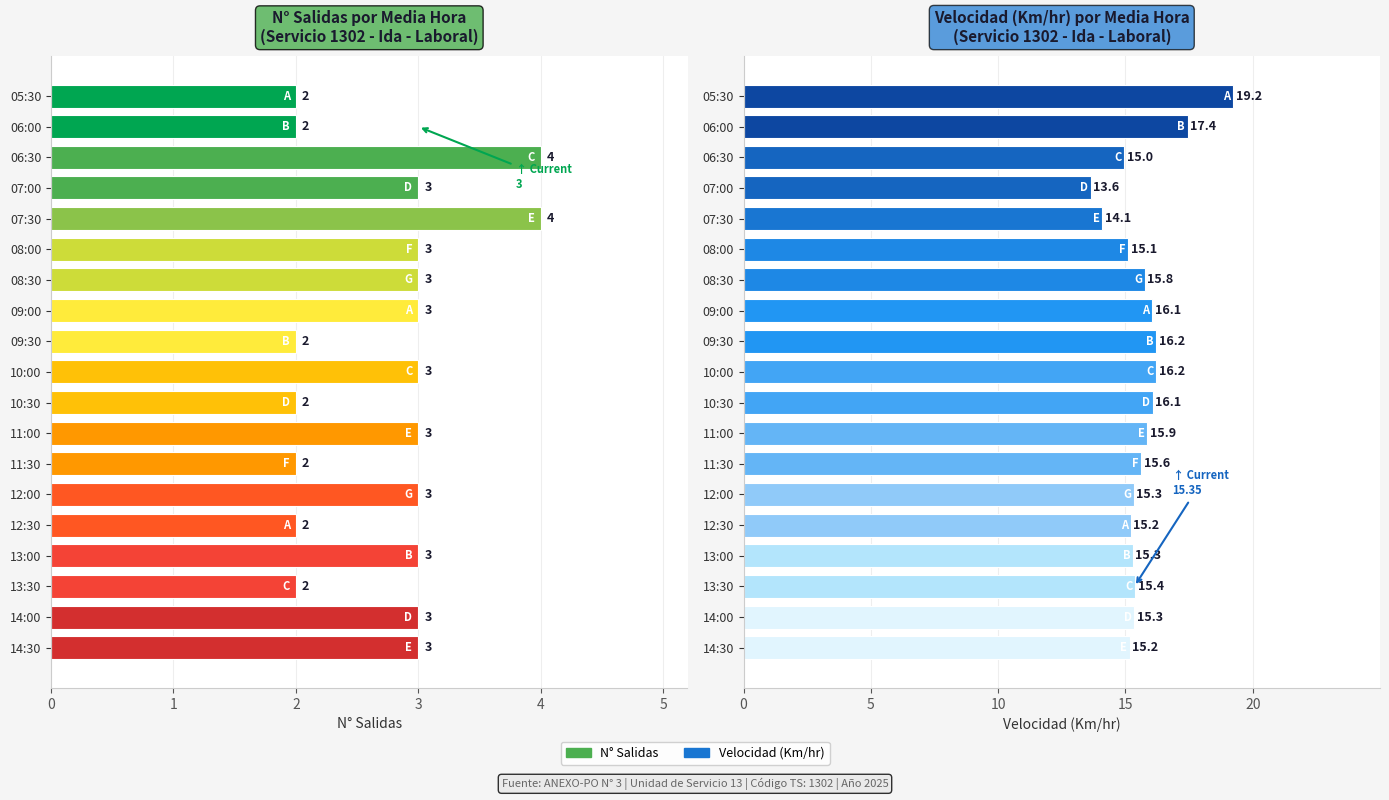

The value of Velocidad (Km/hr) at 11:00 is 15.9. True or false?

True